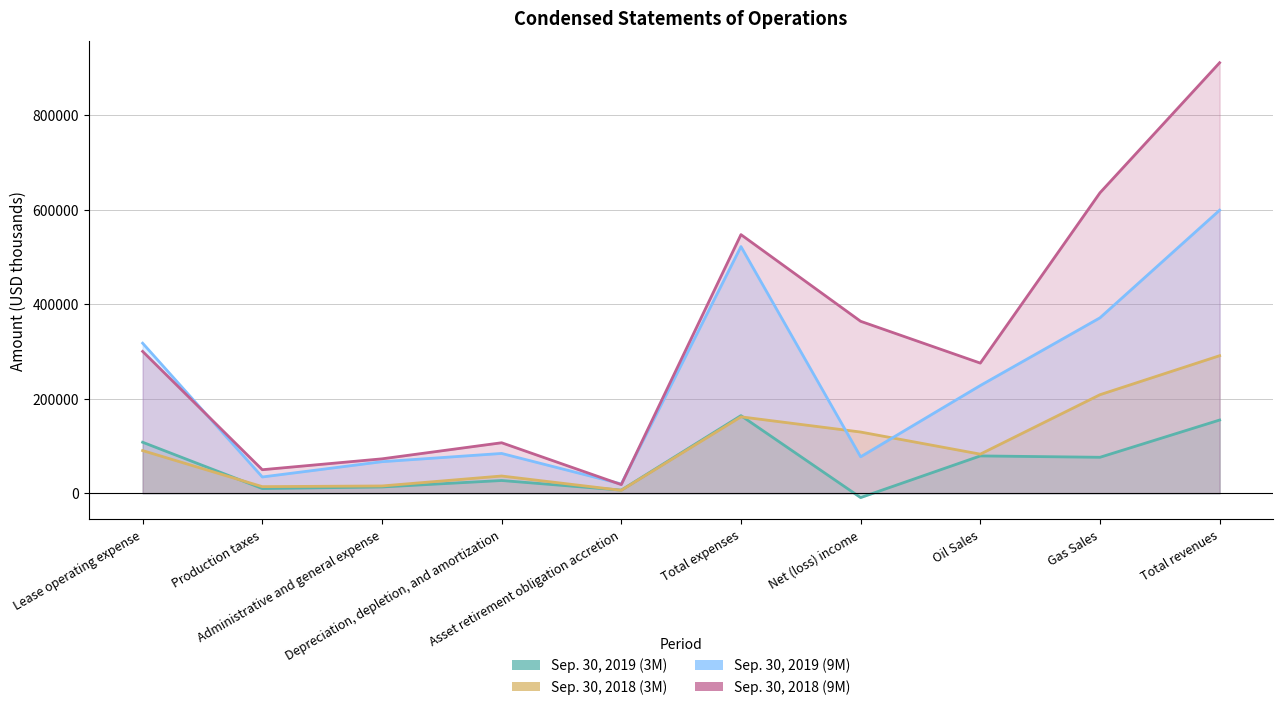

What is the label of the 6th point from the right?

Asset retirement obligation accretion